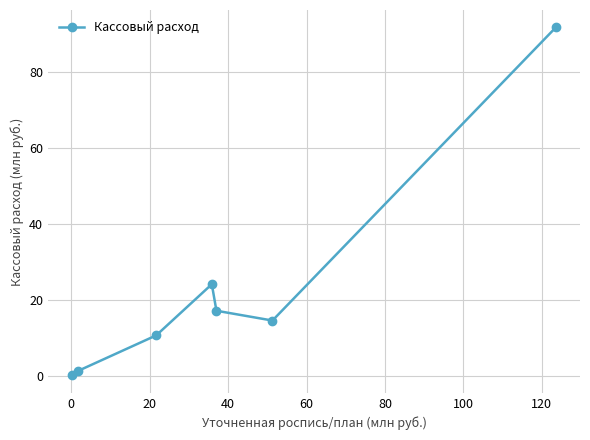

How many lines are shown in the chart?

1